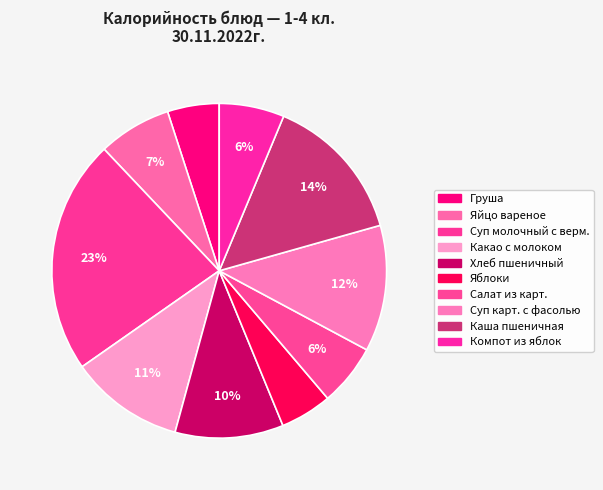

To the nearest percent, what is the combined percentage of Яйцо вареное and Суп карт. с фасолью?

19%